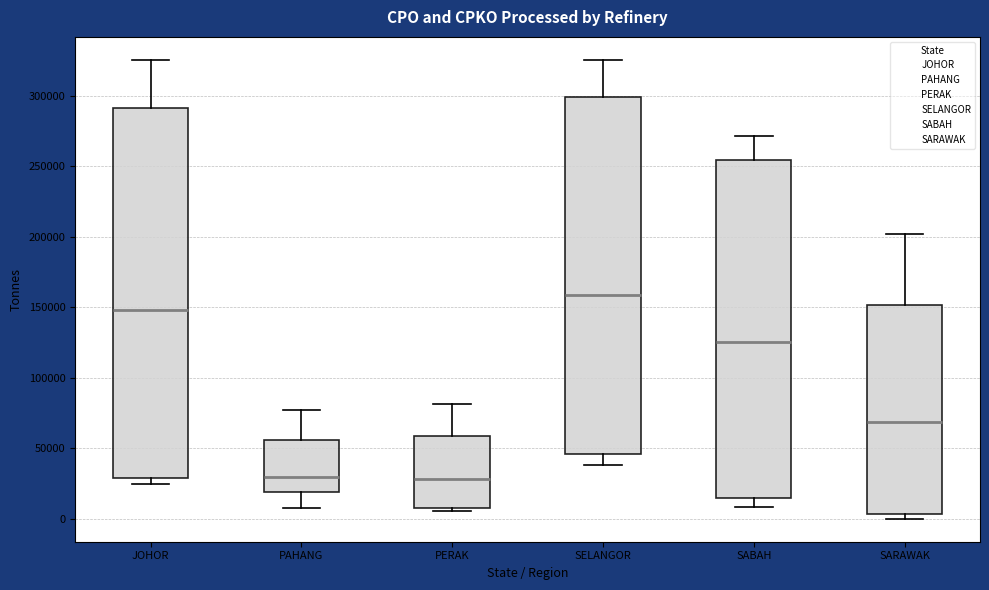

Reading left to right, read every box against the y-axis: the position of its median line, the range the box covers, and the ends of its whiskers. The values are not printed on the chart, so give them approximately, as read against the axis.

JOHOR: median 150000, box 30000 to 290000, whiskers 25000 to 325000
PAHANG: median 30000, box 20000 to 55000, whiskers 5000 to 75000
PERAK: median 30000, box 5000 to 60000, whiskers 5000 (just below the box's lower edge) to 80000
SELANGOR: median 160000, box 45000 to 300000, whiskers 40000 to 325000
SABAH: median 125000, box 15000 to 255000, whiskers 10000 to 270000
SARAWAK: median 70000, box 5000 to 150000, whiskers 0 to 200000